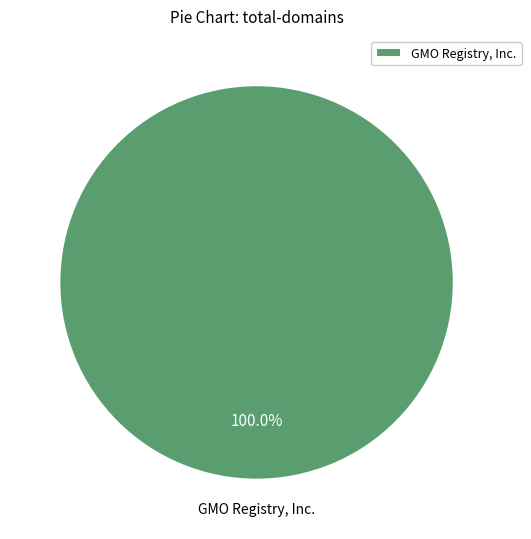

Which category accounts for the majority?

GMO Registry, Inc.